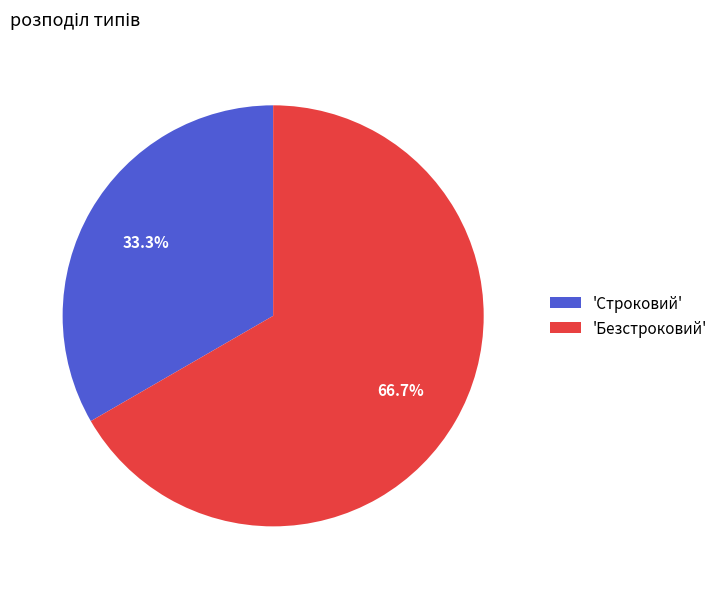

What is the majority slice?

'Безстроковий'